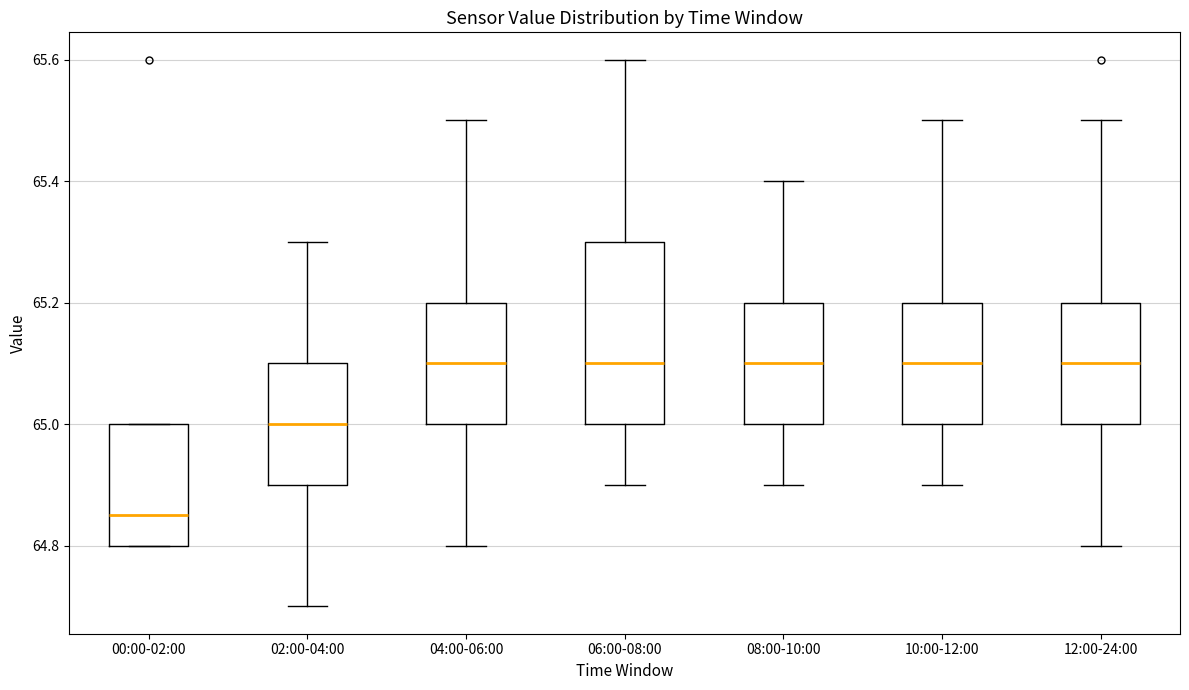

Which box has the lowest median line?

00:00-02:00